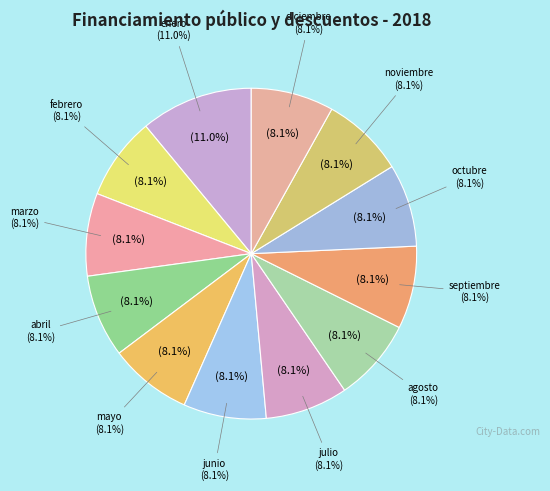

Rank the categories by value from highest to lowest.

enero, febrero, marzo, abril, mayo, junio, julio, agosto, septiembre, octubre, noviembre, diciembre